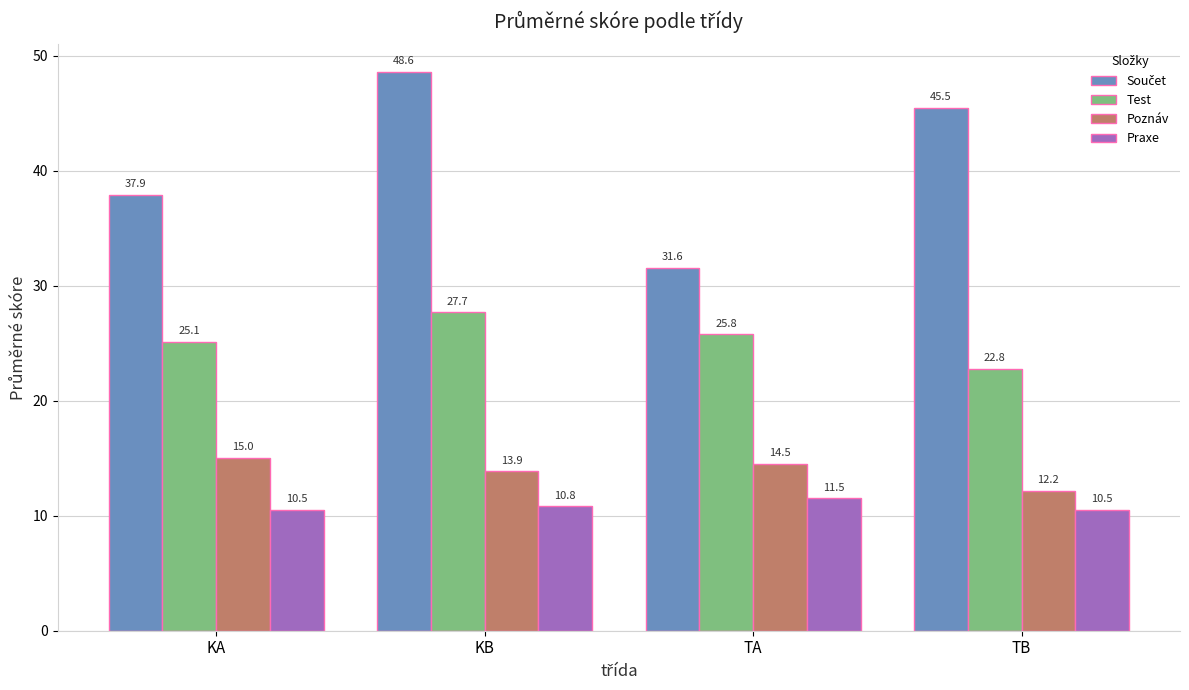

What is the lowest value of the Poznáv series?

12.2